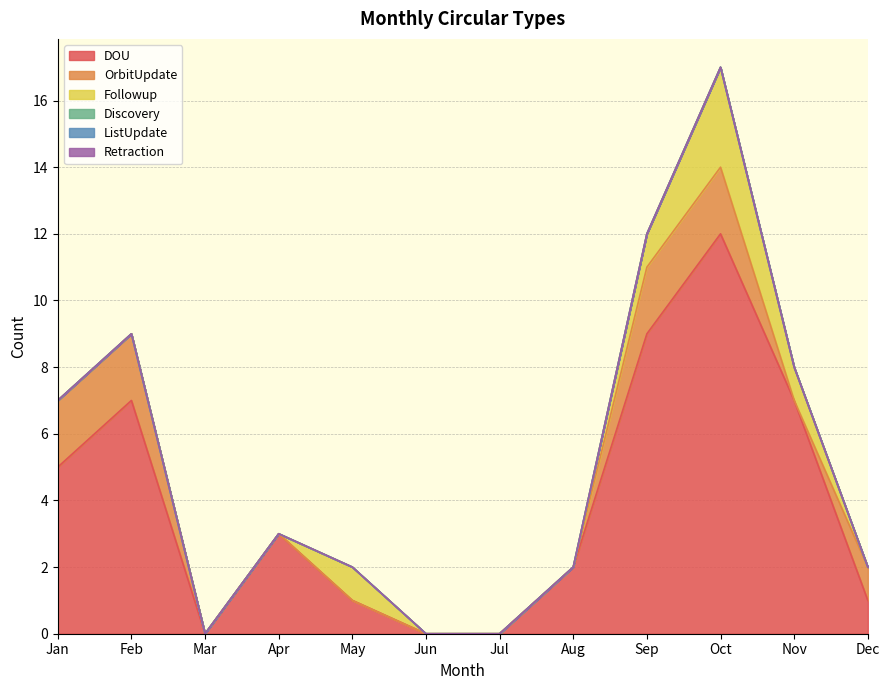

What are all the series names shown in the legend?

DOU, OrbitUpdate, Followup, Discovery, ListUpdate, Retraction